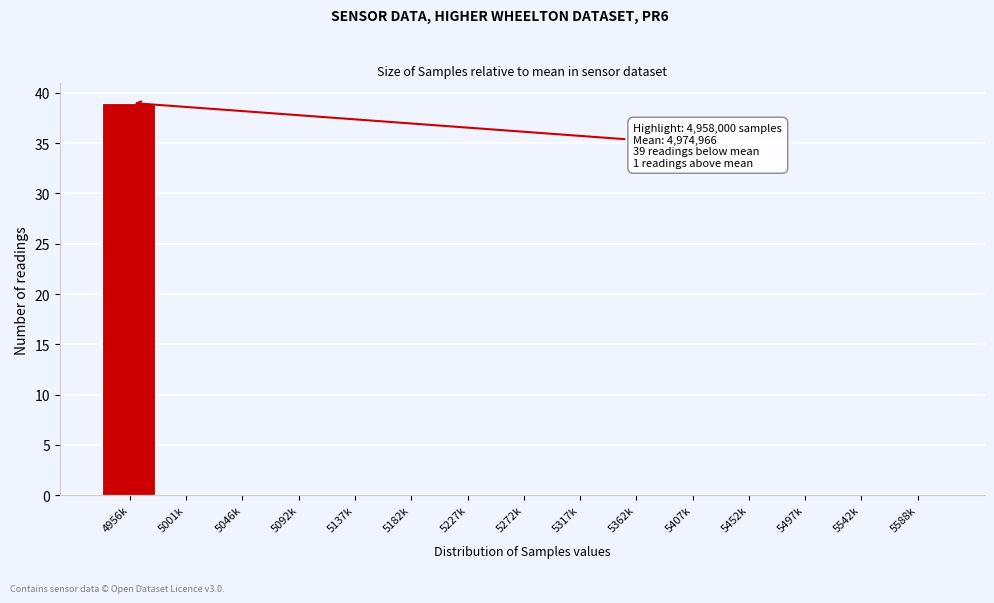

Reading left to right, list all the values displayed in this chart.

4956k=39	5001k=0	5046k=0	5092k=0	5137k=0	5182k=0	5227k=0	5272k=0	5317k=0	5362k=0	5407k=0	5452k=0	5497k=0	5542k=0	5588k=0